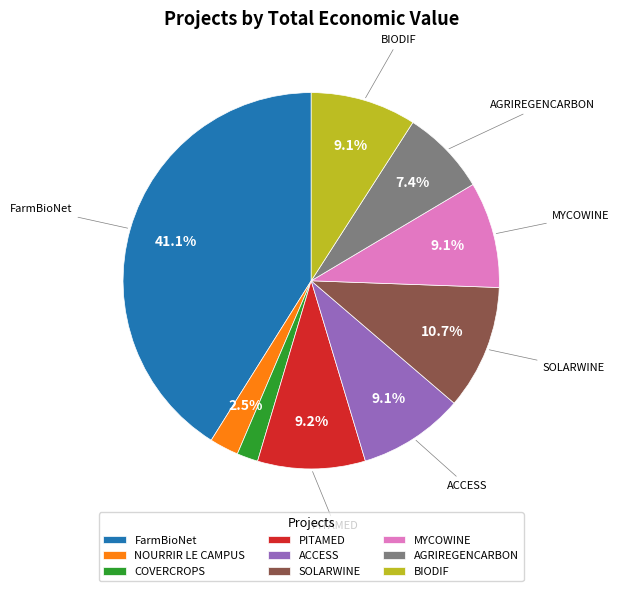

How many slices are in this pie chart?

9